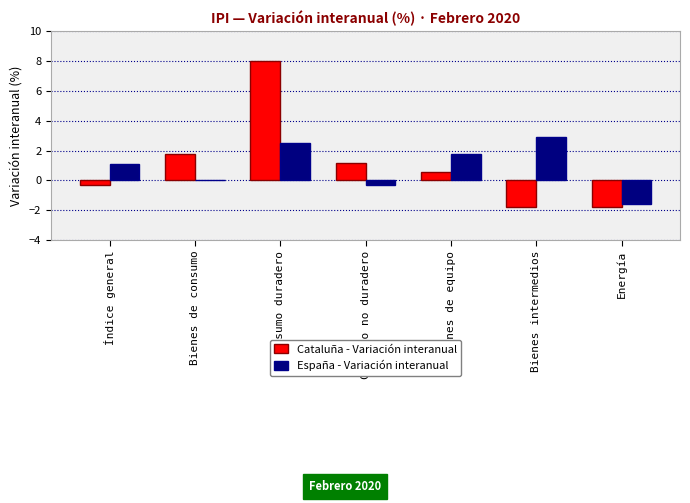

The value of España - Variación interanual at Bienes de consumo is 0.0. True or false?

True